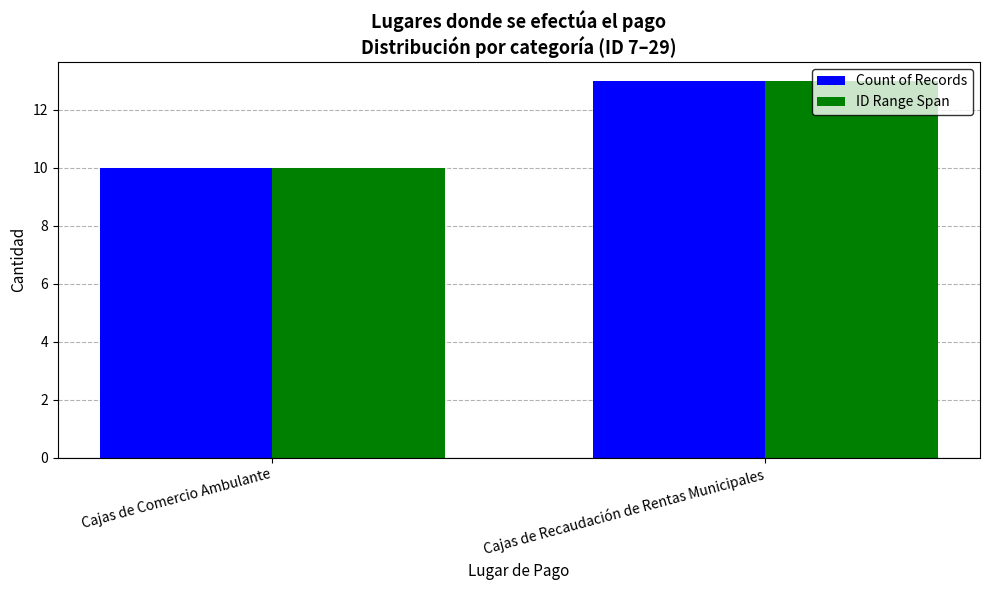

Rank the categories by Count of Records value from lowest to highest.

Cajas de Comercio Ambulante, Cajas de Recaudación de Rentas Municipales